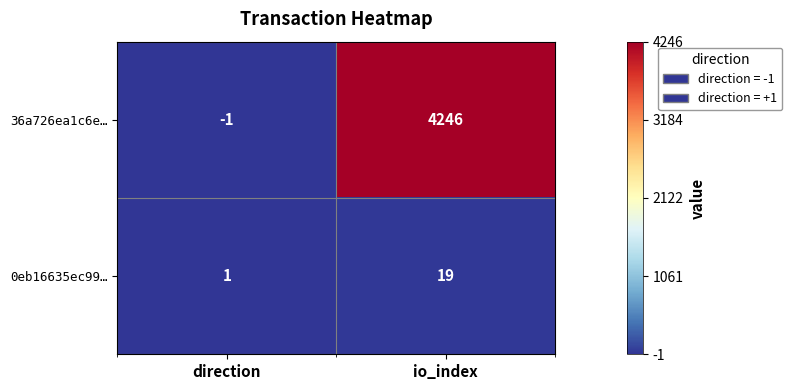

The 0eb16635ec99… series shows 1 at direction. True or false?

True